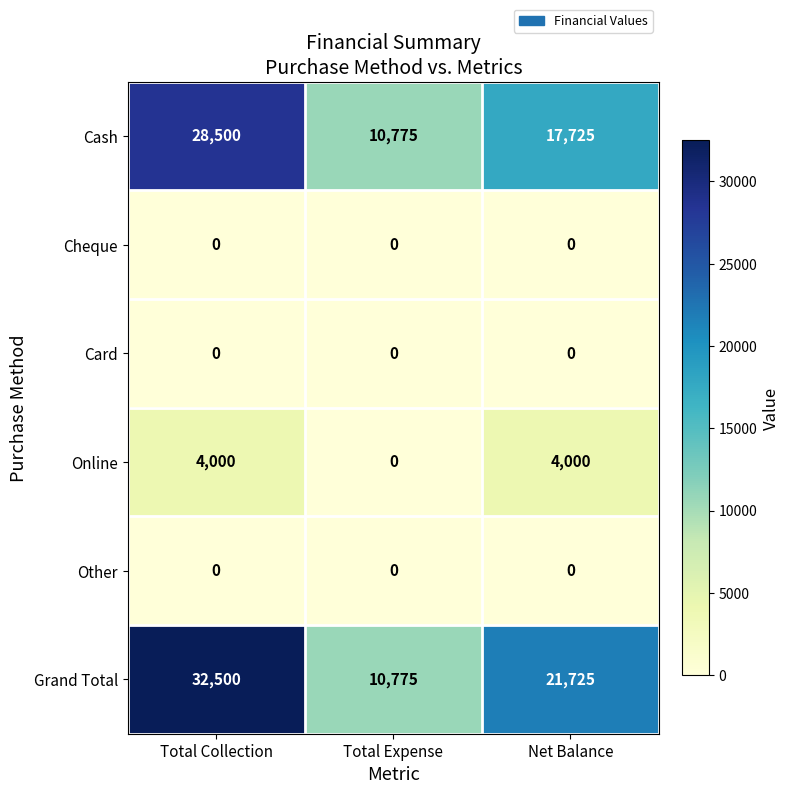

True or false: Card has a value of 0 at Net Balance.

True